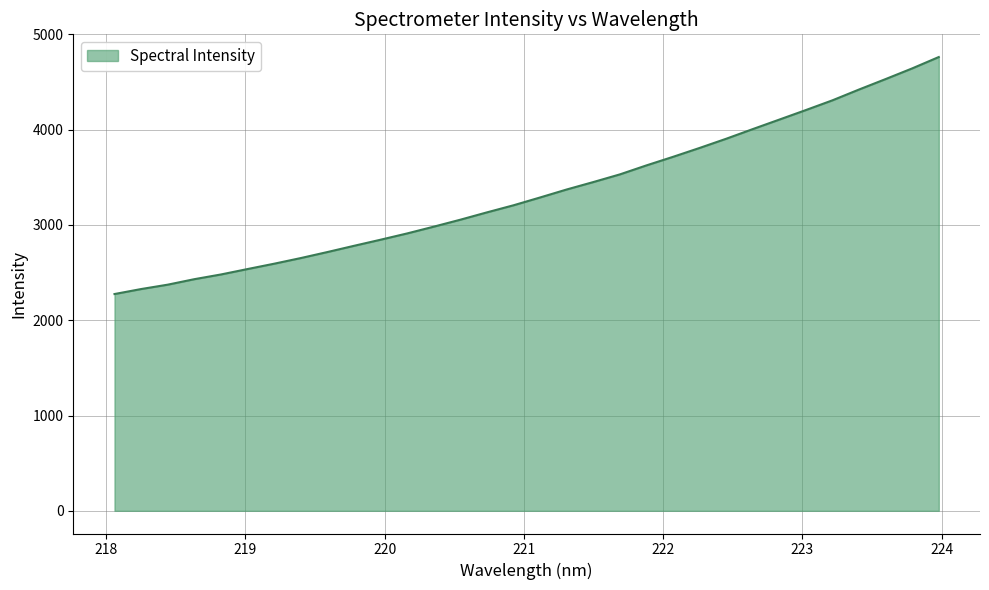

What is the greatest value displayed?

4762.0